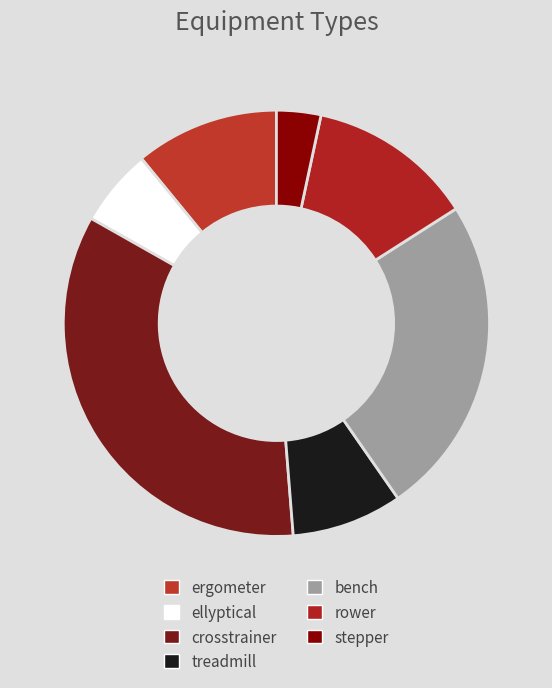

Do ellyptical and bench together represent more than half of the pie?

No